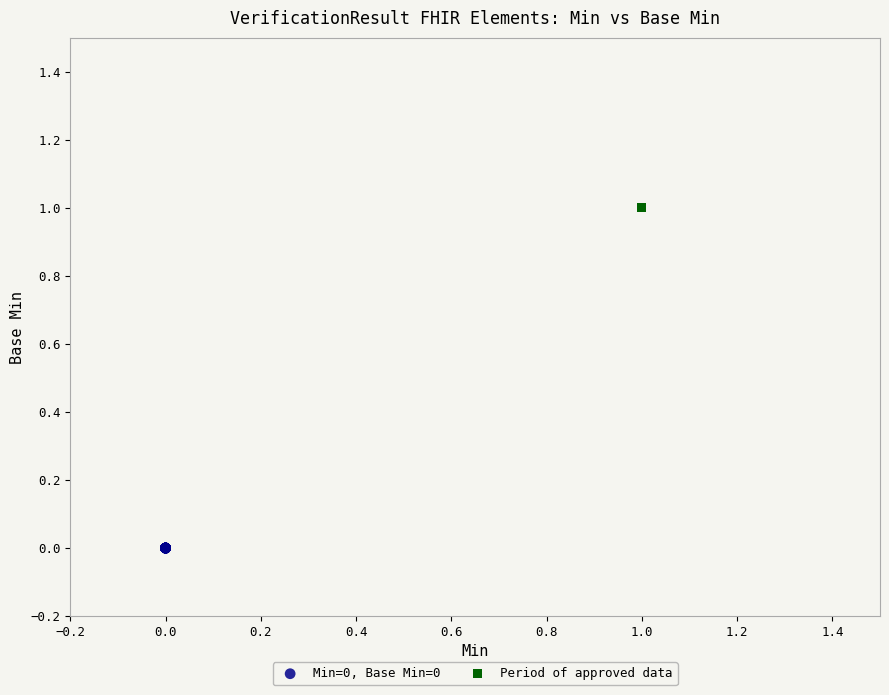

Which series contains the lowest Y value?

Min=0, Base Min=0